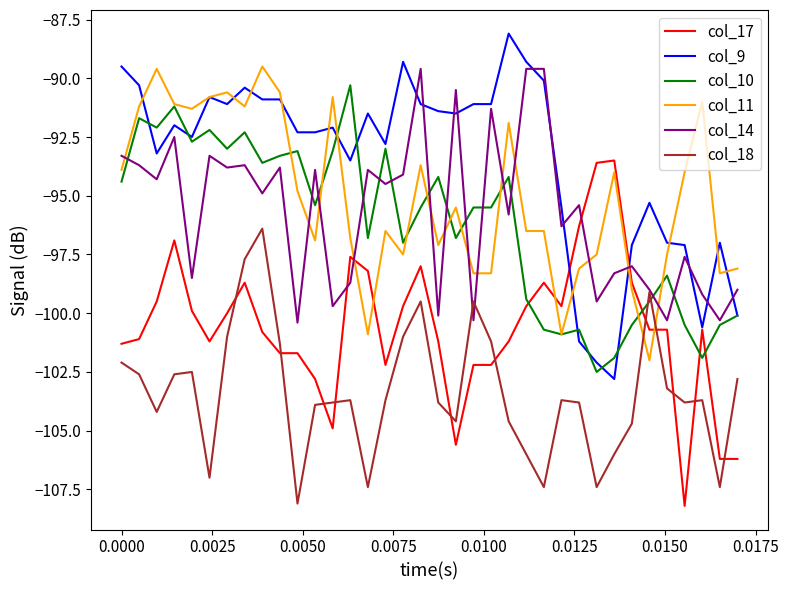

Which series ends up on top after the final intersection of col_11 and col_17?

col_11